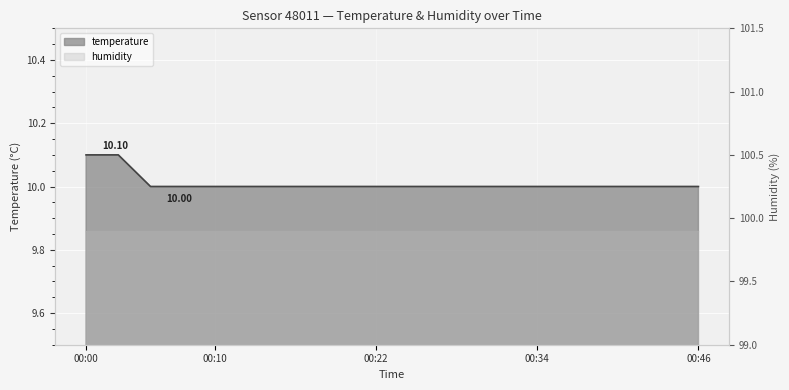

True or false: the data shows 10.0 at 00:07.

True